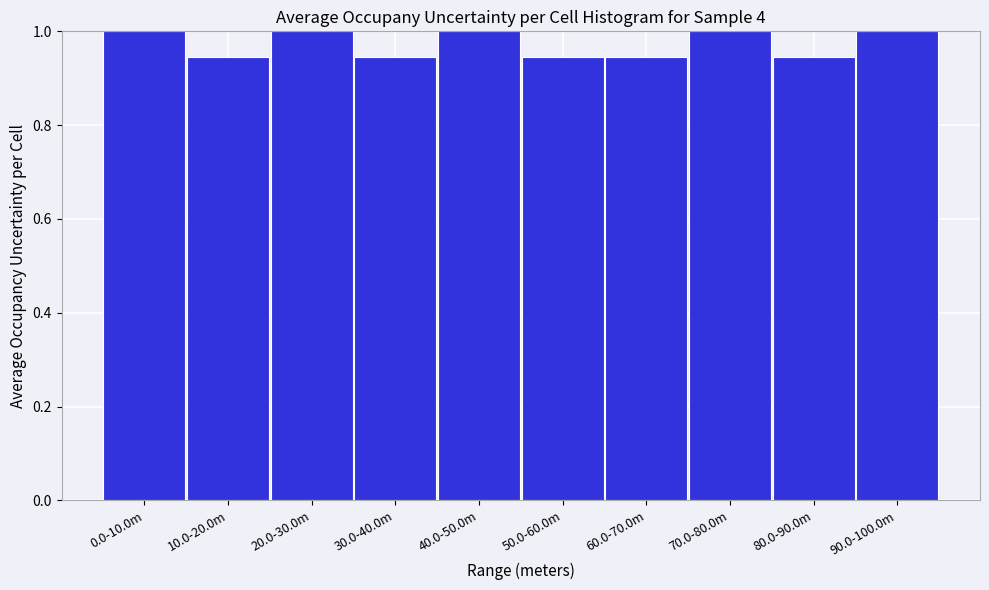

True or false: the data shows 1.4 at 70.0-80.0m.

False